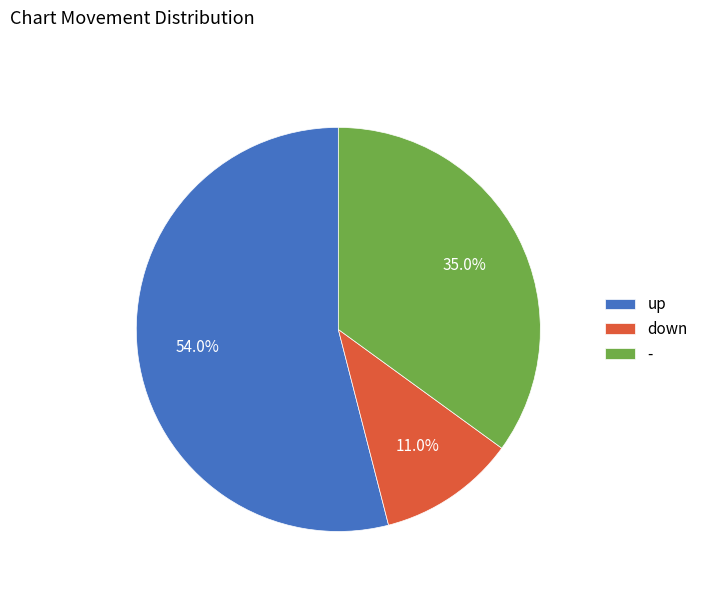

Does up represent more than half of the total?

Yes